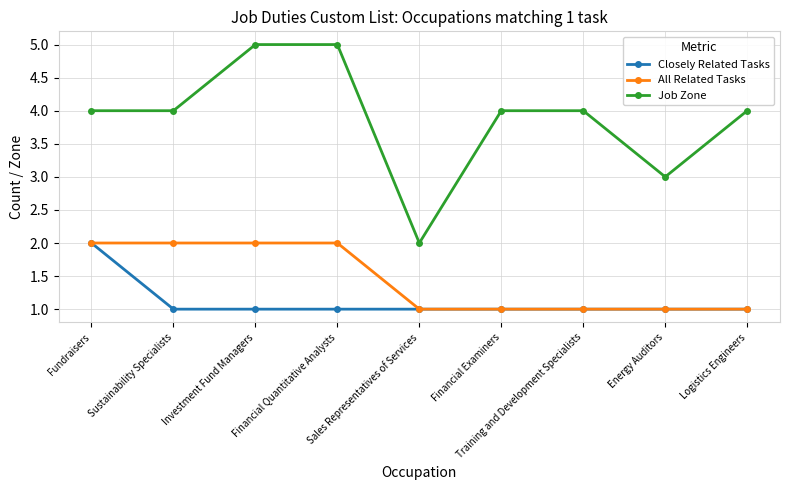

Which series has the largest total across all categories?

Job Zone